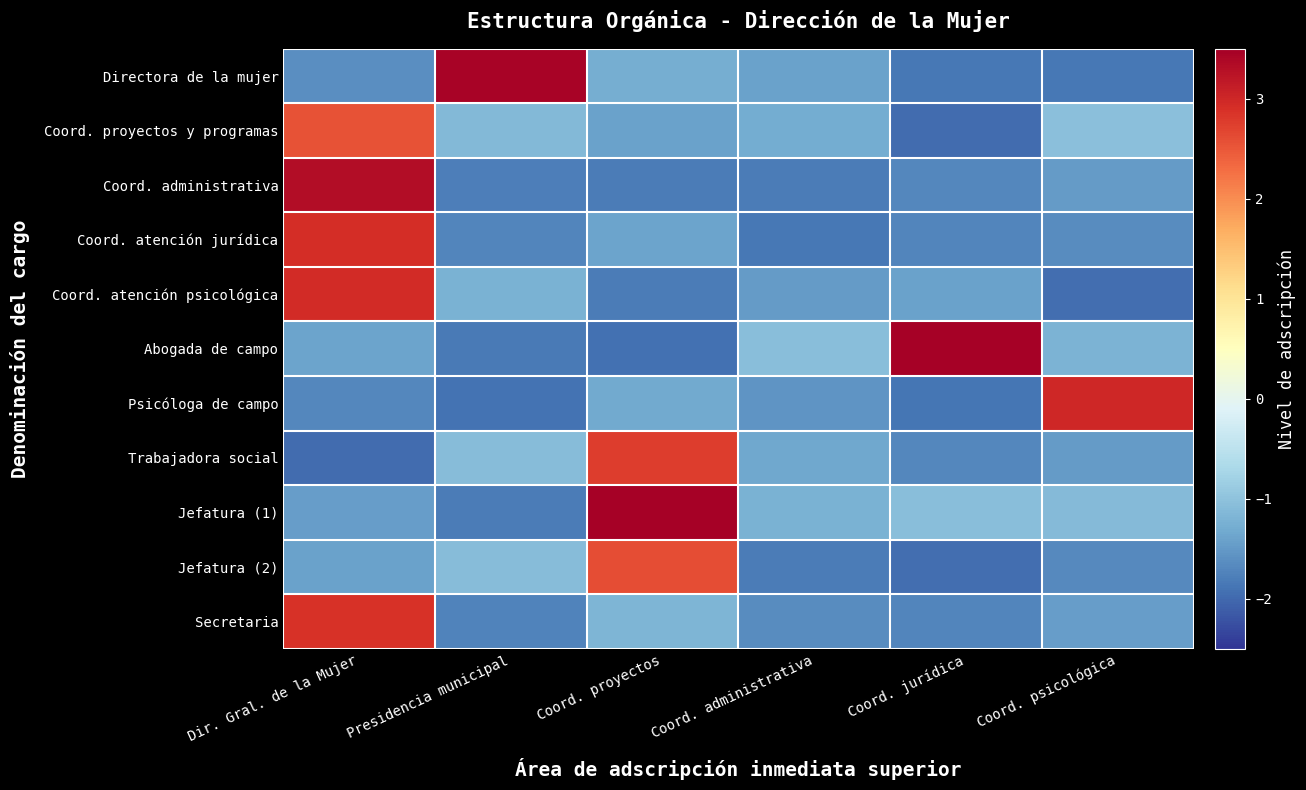

What is the spread (max minus min) of values at Coord. jurídica?

5.4